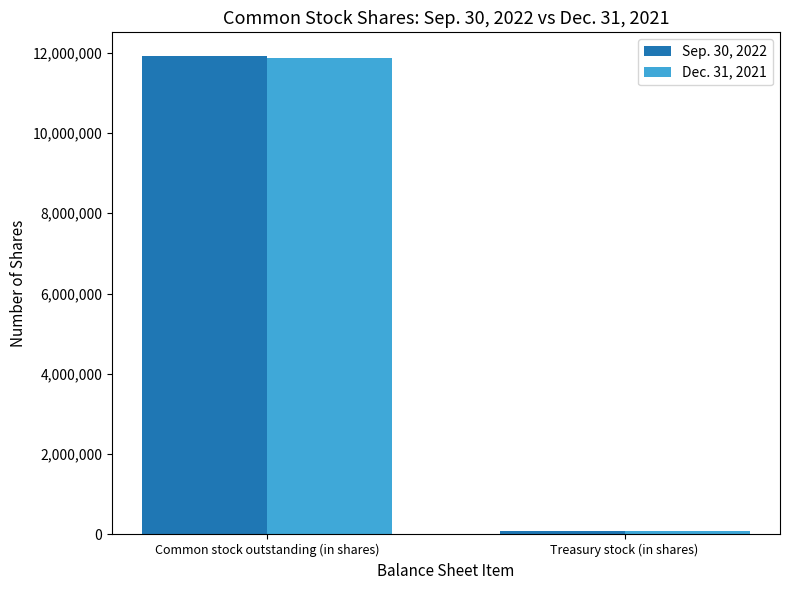

How many data points in Sep. 30, 2022 are less than 11909944?

1